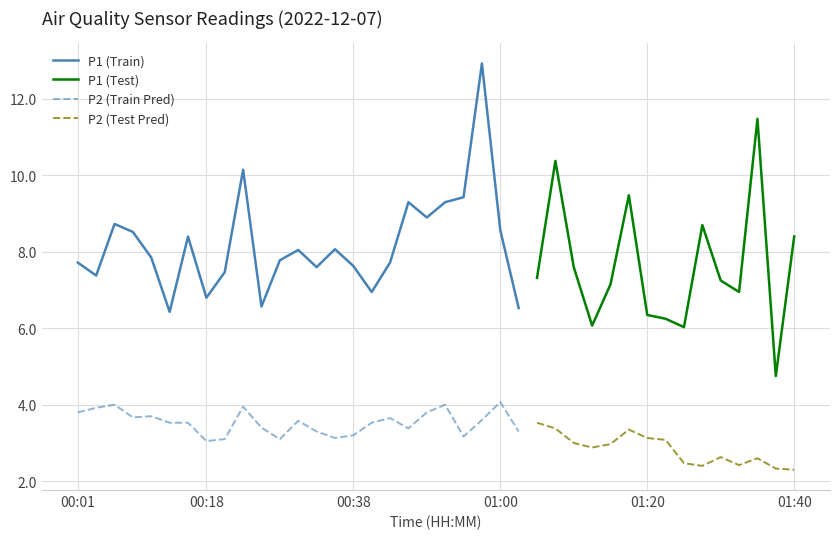

List the labels in order of P2 value, smallest first.

01:40, 01:37, 01:27, 01:32, 01:25, 01:35, 01:30, 01:13, 01:15, 01:10, 00:18, 01:22, 00:20, 00:28, 00:35, 01:20, 00:53, 00:38, 00:33, 01:03, 01:17, 00:45, 01:08, 00:25, 00:13, 00:16, 00:40, 01:05, 00:30, 00:58, 00:43, 00:08, 00:11, 00:01, 00:48, 00:03, 00:23, 00:06, 00:50, 01:00